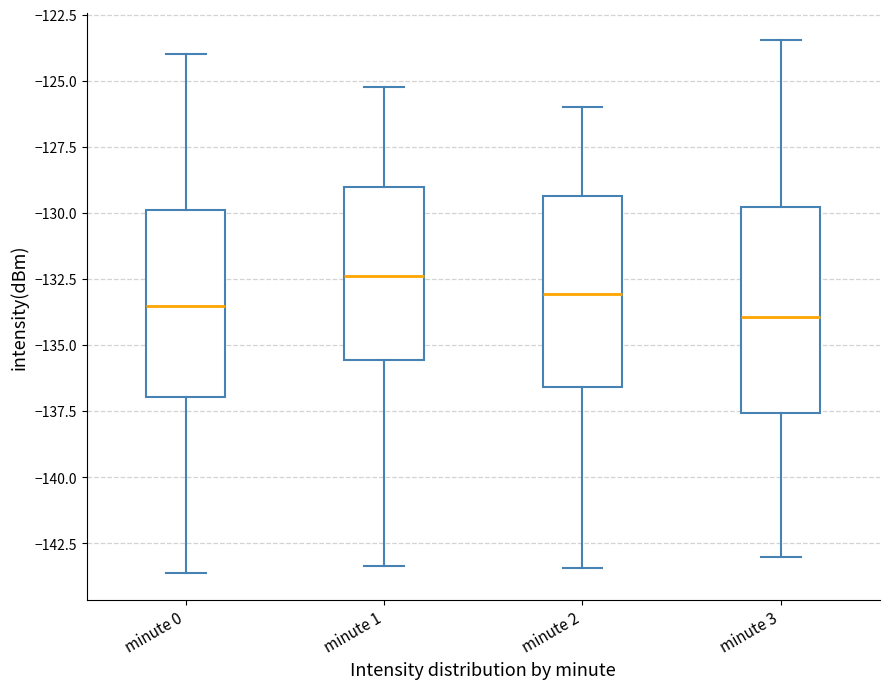

Reading left to right, read every box against the y-axis: the position of its median line, the range the box covers, and the ends of its whiskers. The values are not printed on the chart, so give them approximately, as read against the axis.

minute 0: median -133.5, box -137.0 to -130.0, whiskers -143.5 to -124.0
minute 1: median -132.5, box -135.5 to -129.0, whiskers -143.5 to -125.0
minute 2: median -133.0, box -136.5 to -129.5, whiskers -143.5 to -126.0
minute 3: median -134.0, box -137.5 to -130.0, whiskers -143.0 to -123.5